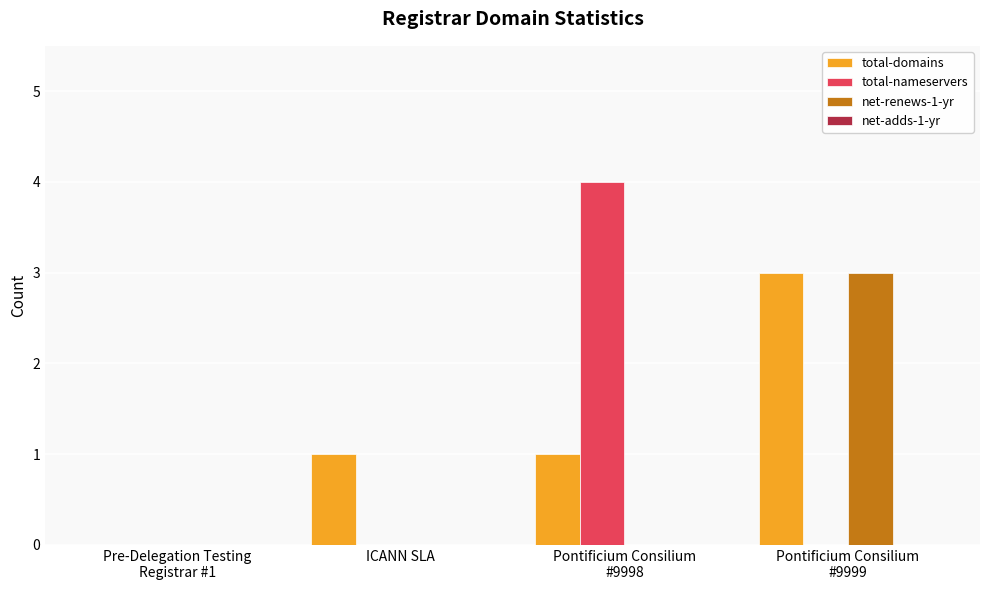

Which series has the largest total across all categories?

total-domains